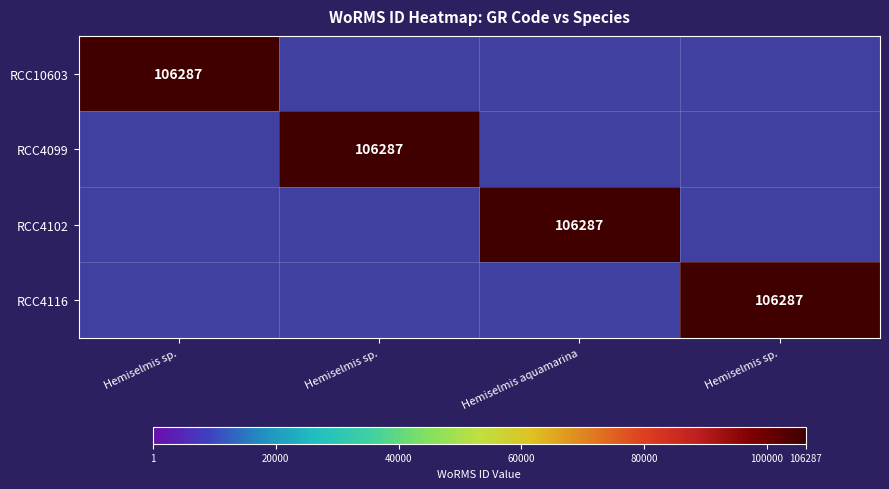

Rank the categories by RCC4102 value from lowest to highest.

Hemiselmis sp., Hemiselmis sp., Hemiselmis sp., Hemiselmis aquamarina